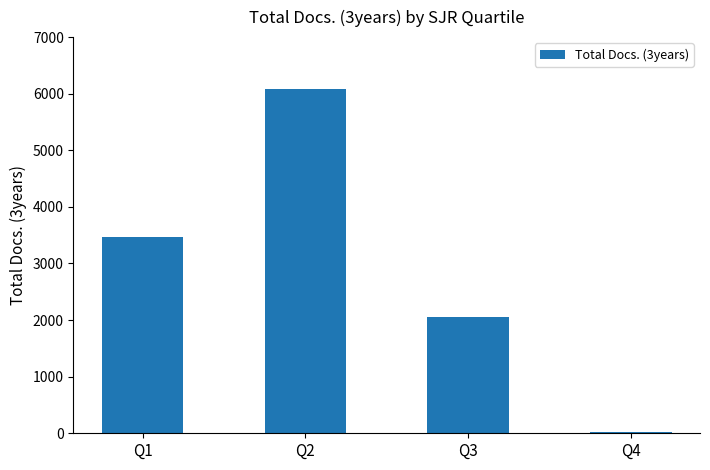

Count the number of categories in the chart.

4